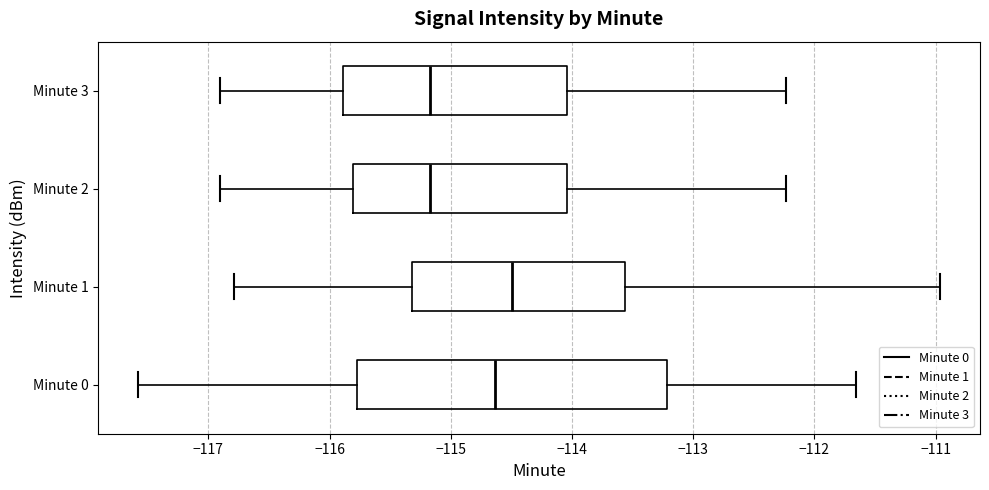

Which box has the furthest to the right median line?

Minute 1